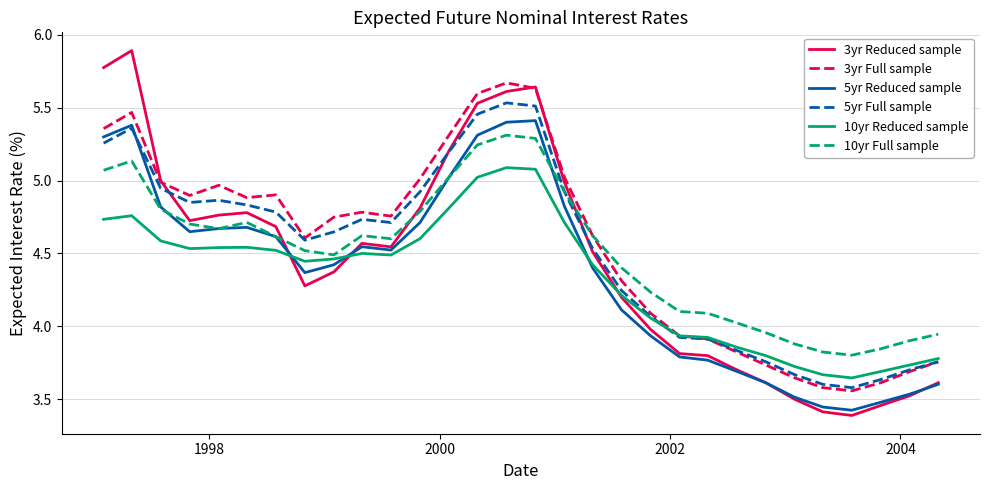

True or false: 5yr Reduced sample and 3yr Full sample cross at least once.

False